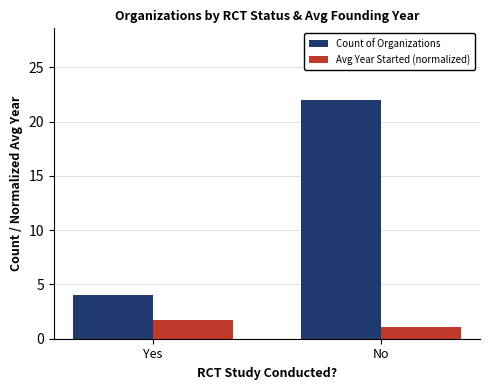

What is the maximum value shown in the chart?

22.0